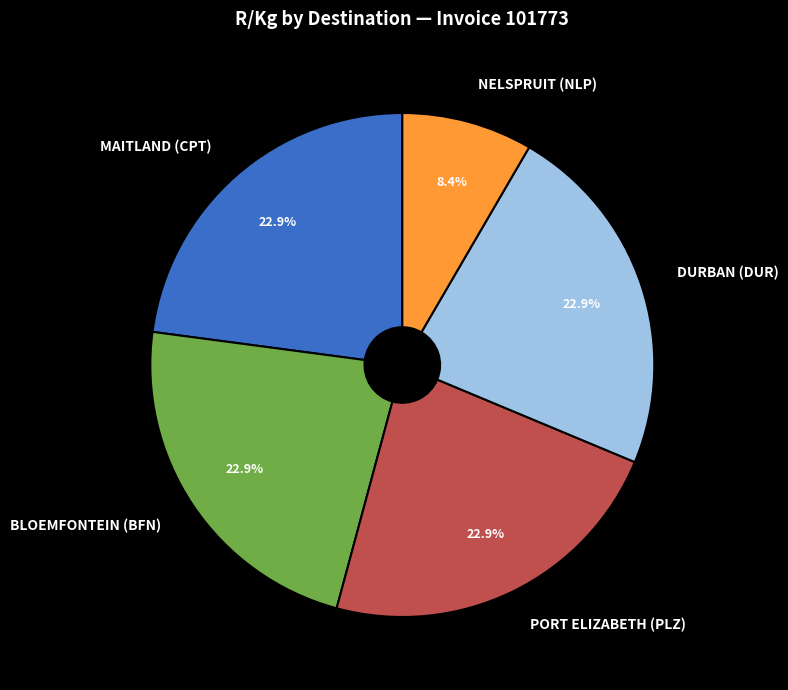

How much of the chart is everything except BLOEMFONTEIN (BFN)?

77.1%